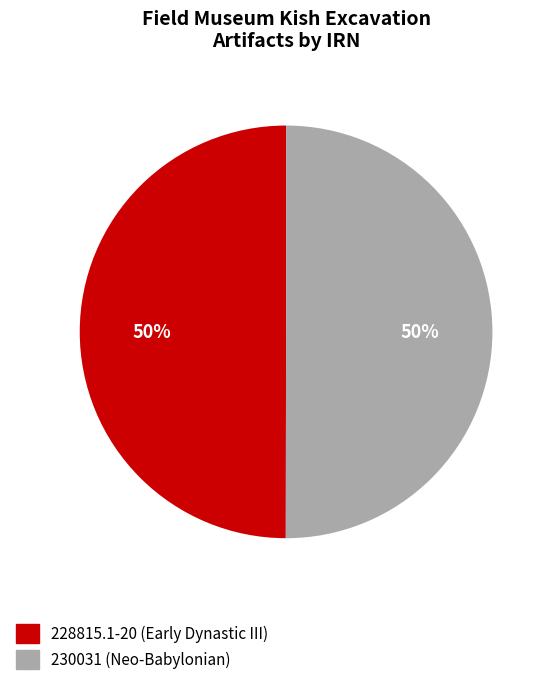

Approximately how many times larger is the value at 228815.1-20 (Early Dynastic III) compared to 230031 (Neo-Babylonian)?

1.0